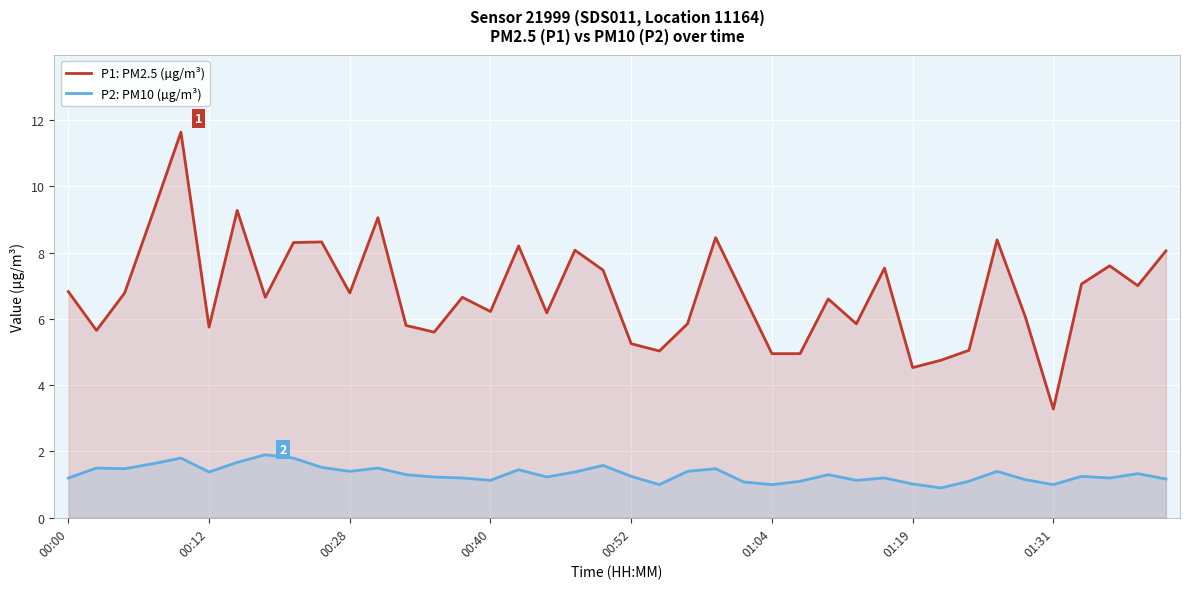

What is the minimum value shown in the chart?

0.9